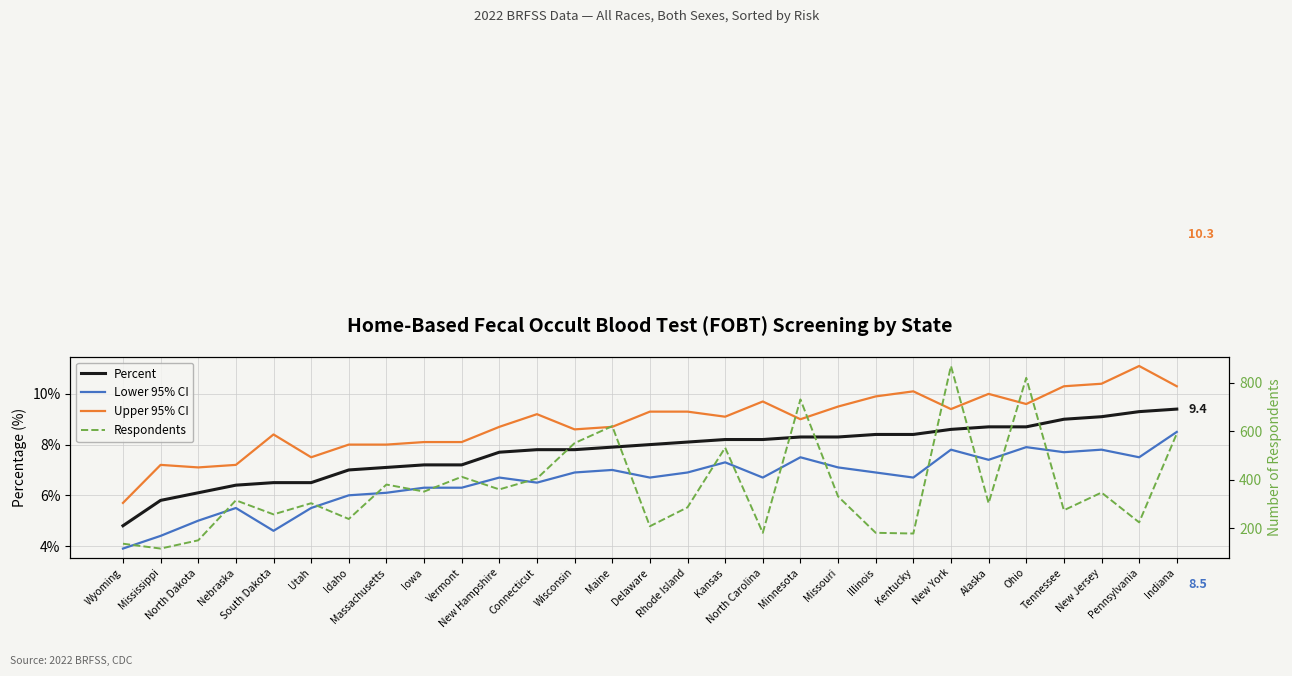

What is the average value of the Upper 95% CI series?

8.9